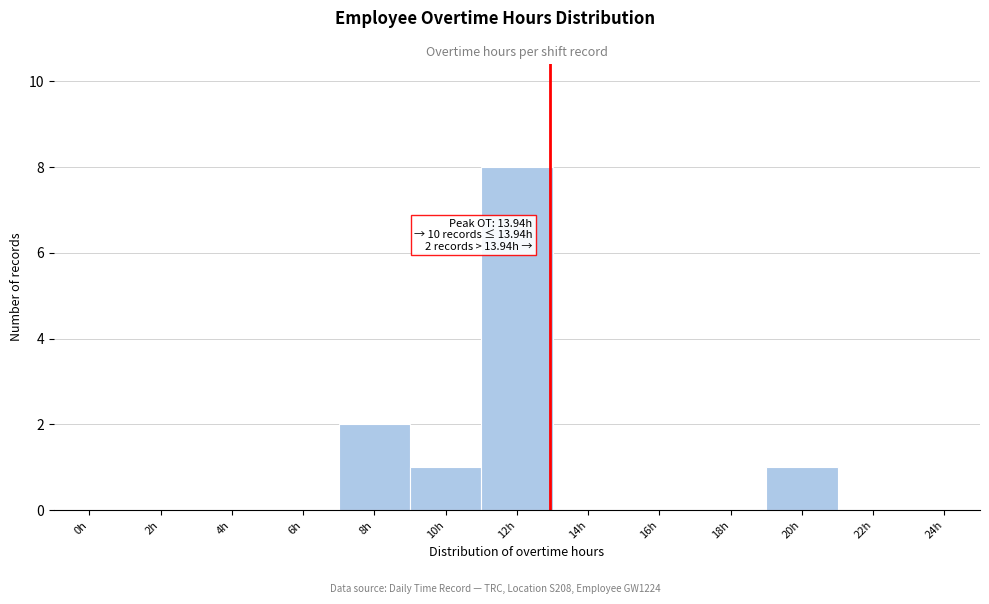

What is the maximum value shown in the chart?

8